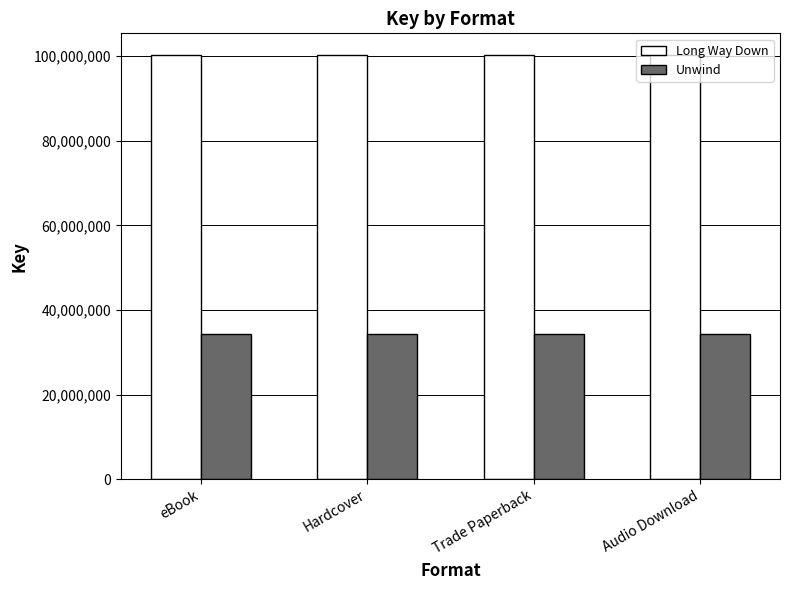

What is the value of the Unwind bar at the 1st from the left?

34293211